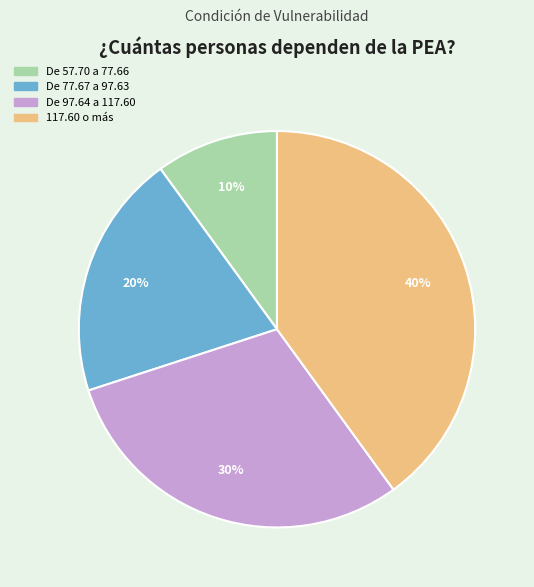

Rank the categories by value from lowest to highest.

De 57.70 a 77.66, De 77.67 a 97.63, De 97.64 a 117.60, 117.60 o más